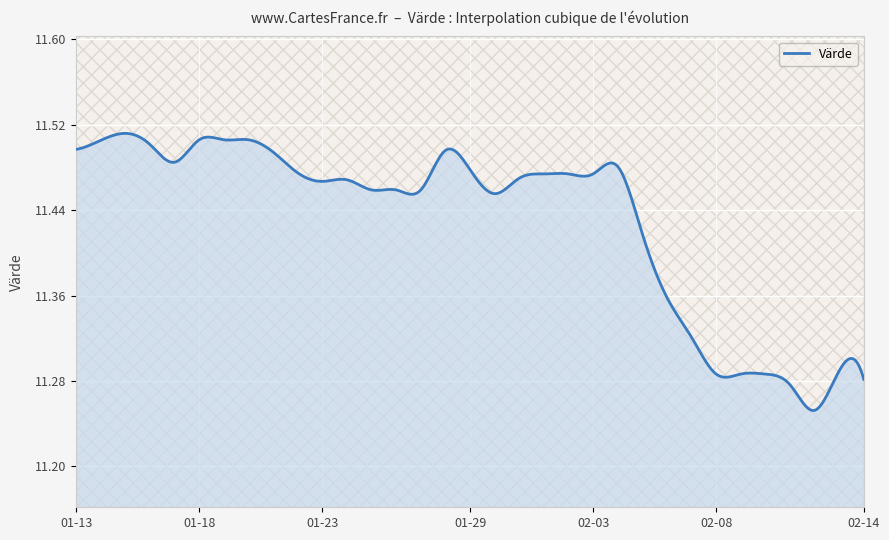

At which category does the chart reach its peak across all series?

2025-01-15